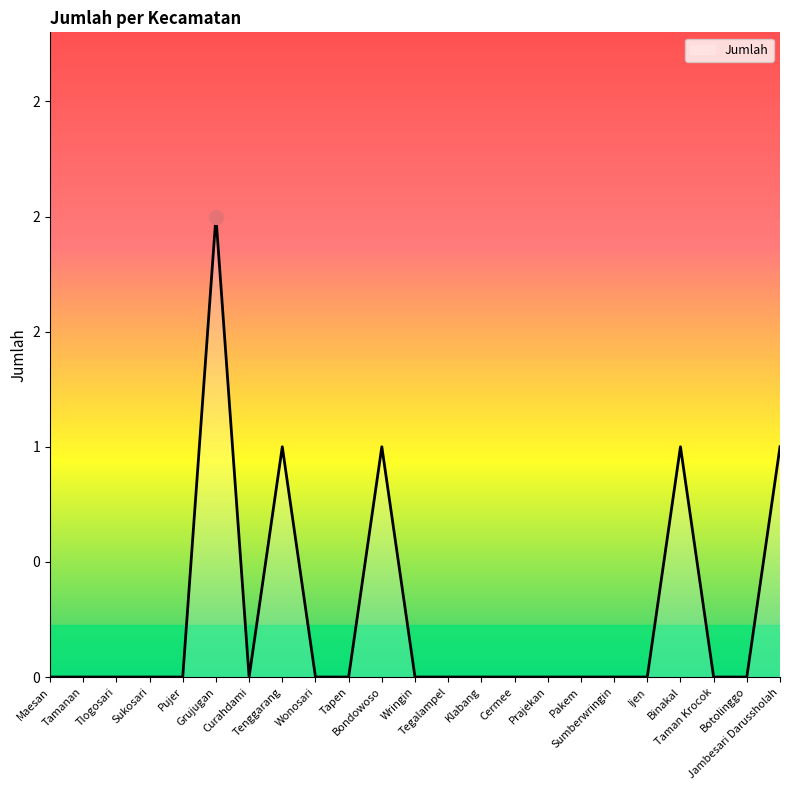

At which label is the value closest to 1?

Tenggarang